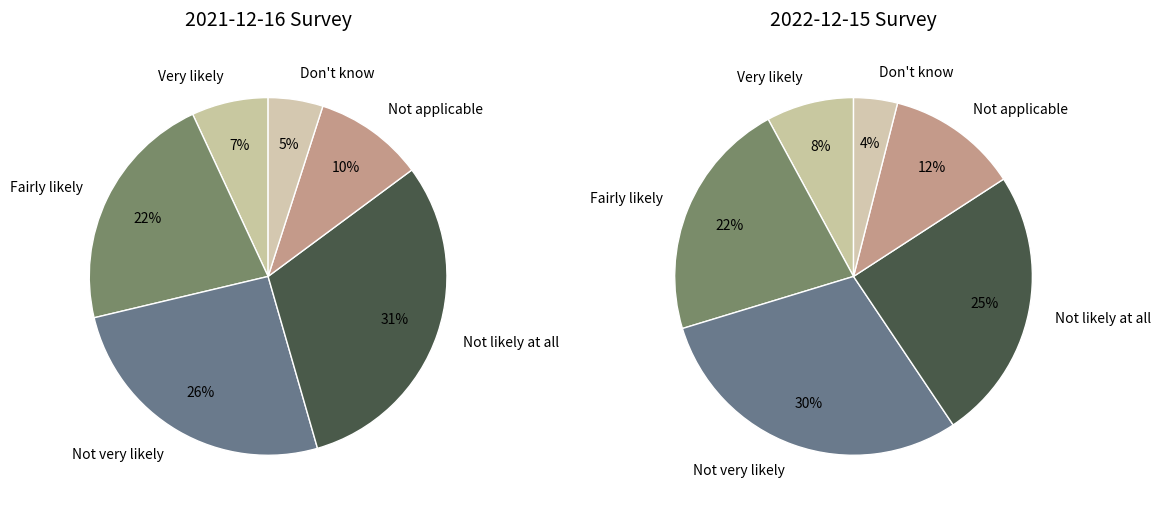

Is it true that Fairly likely is 35% of the pie?

False